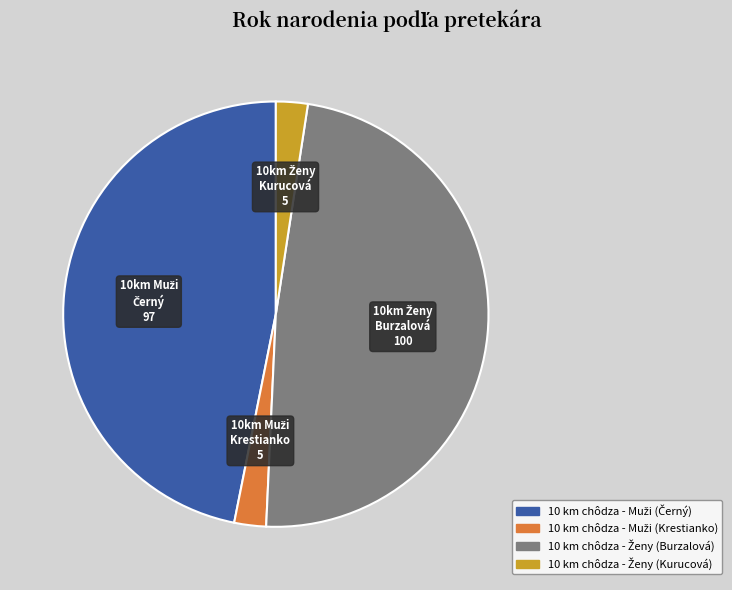

Is there a majority slice in this chart?

No